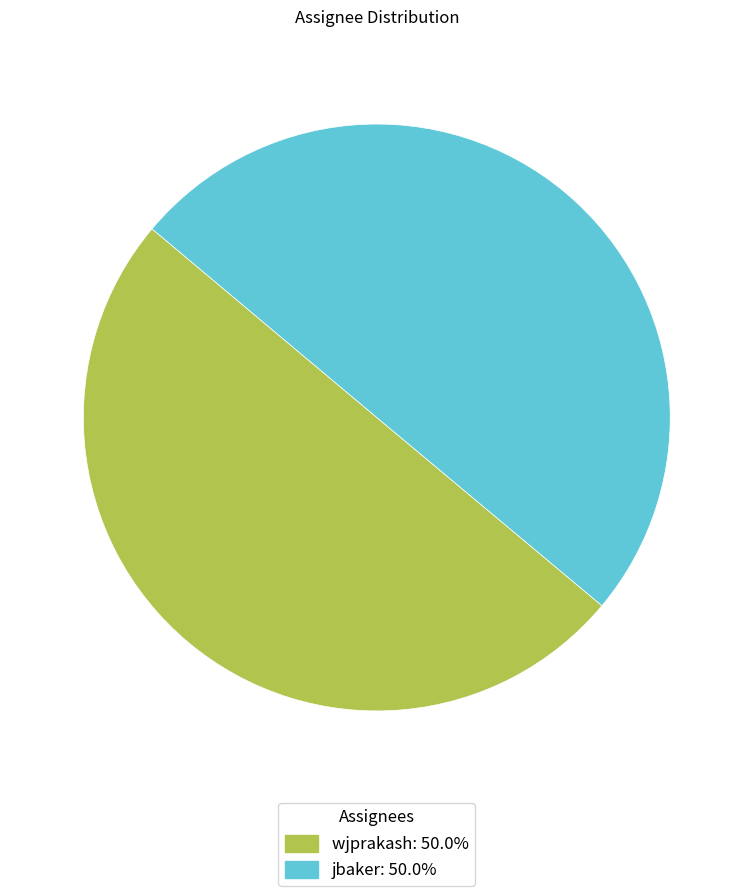

True or false: wjprakash accounts for 50% of the total.

True